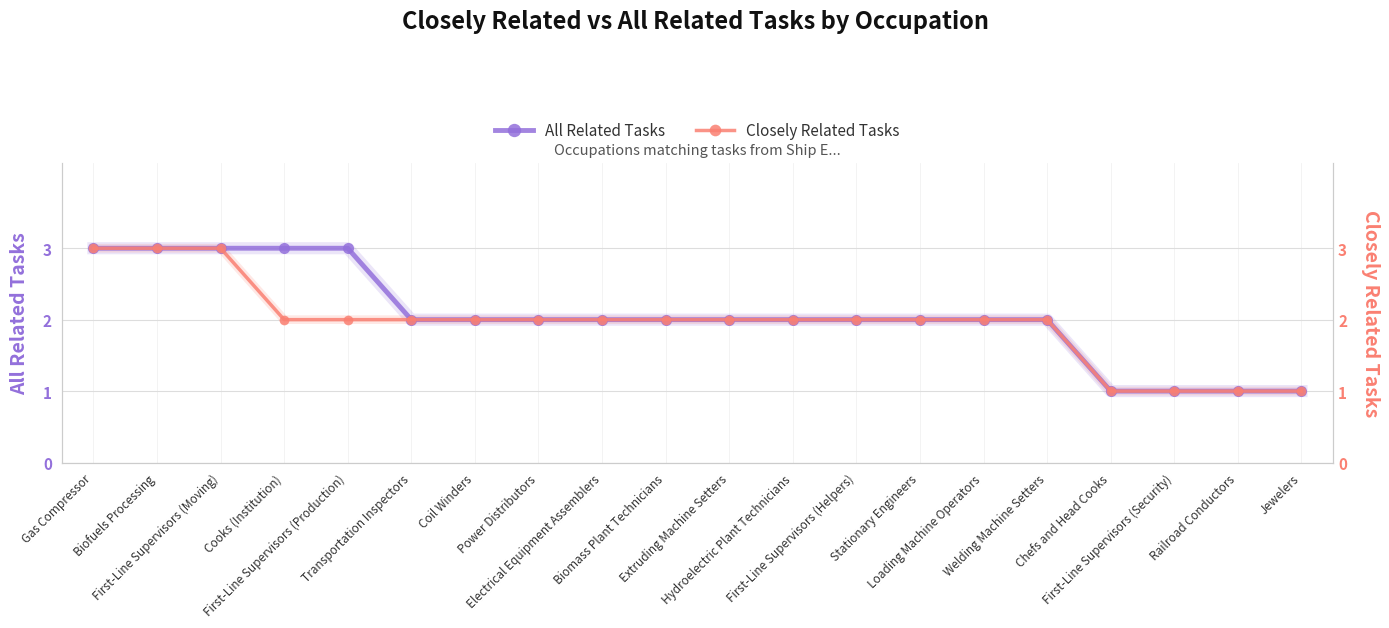

What is the label of the 2nd point from the right?

Railroad Conductors